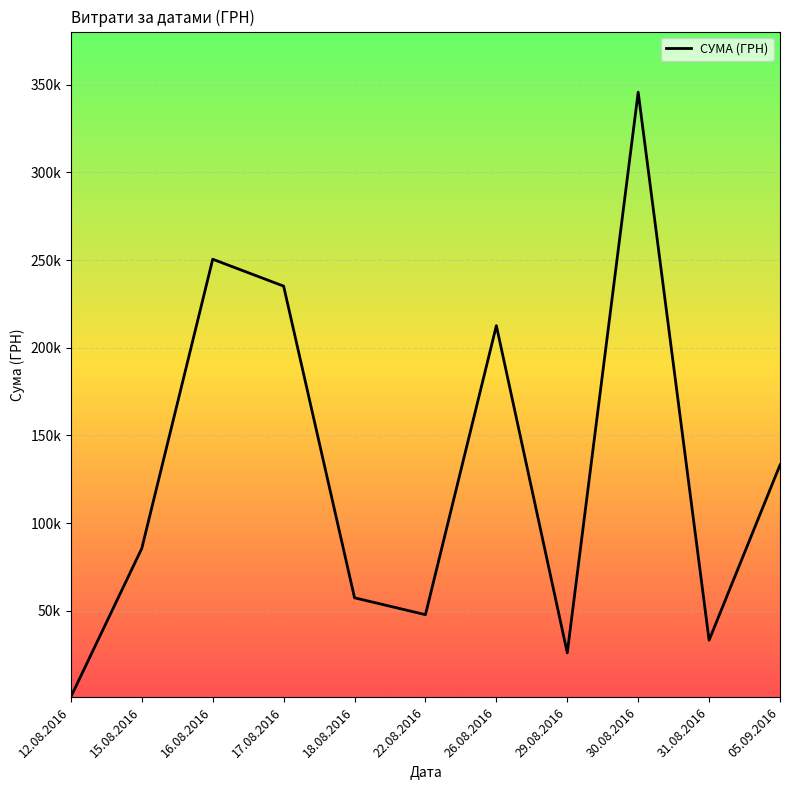

What is the change in value from 12.08.2016 to 18.08.2016?

+56438.8